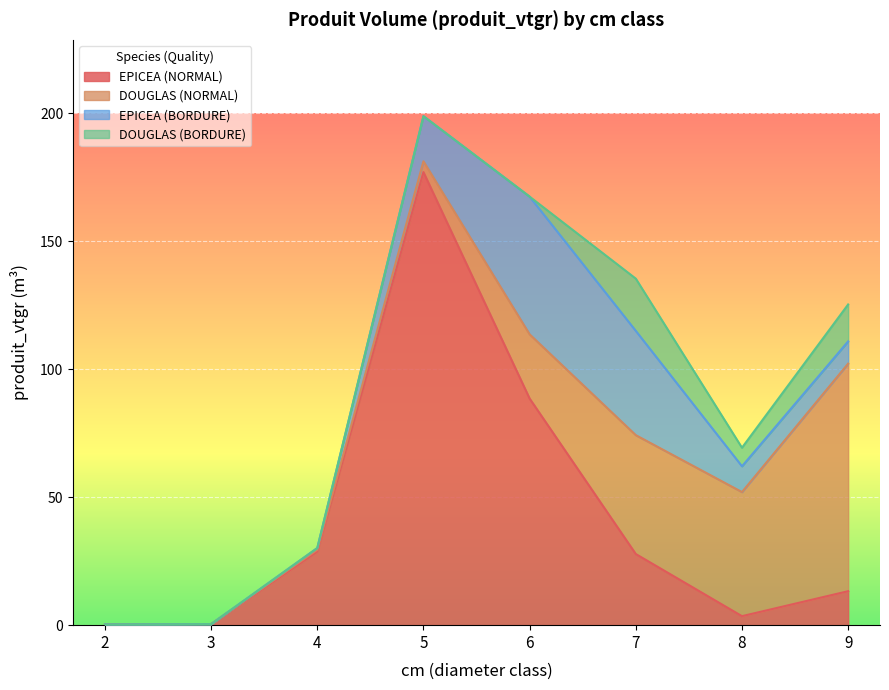

At which label does DOUGLAS (BORDURE) reach its minimum?

2